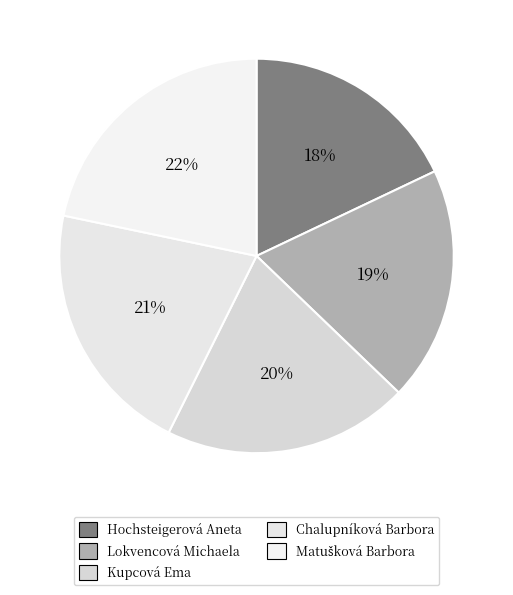

Count the number of slices in the pie.

5